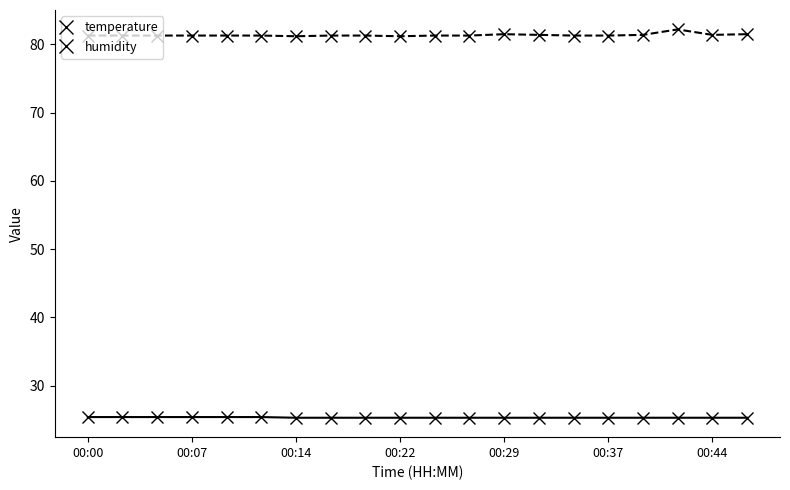

Which series has the widest spread of values?

humidity